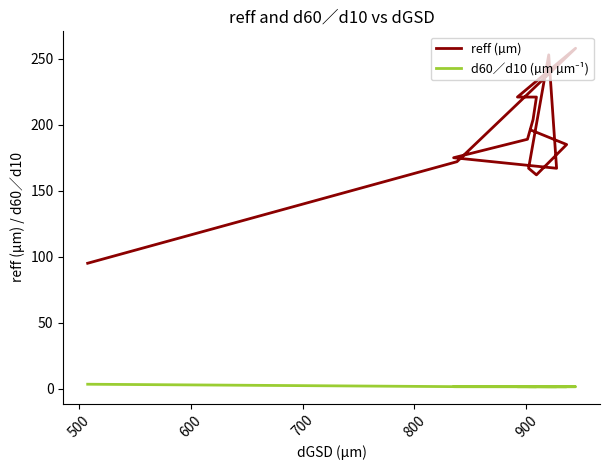

Which series has the largest total across all categories?

reff (µm)